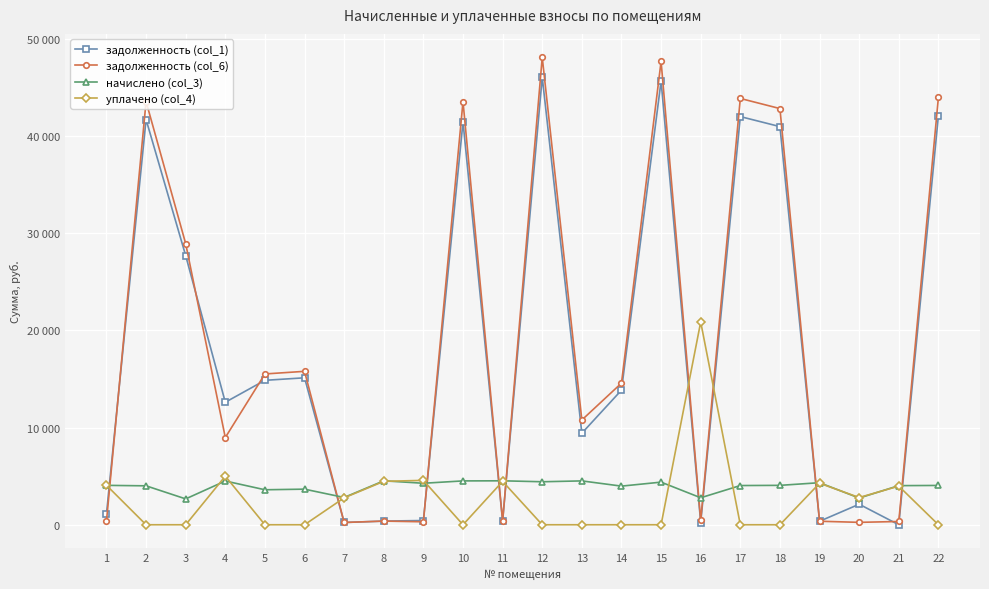

What are all the series names shown in the legend?

задолженность (col_1), задолженность (col_6), начислено (col_3), уплачено (col_4)